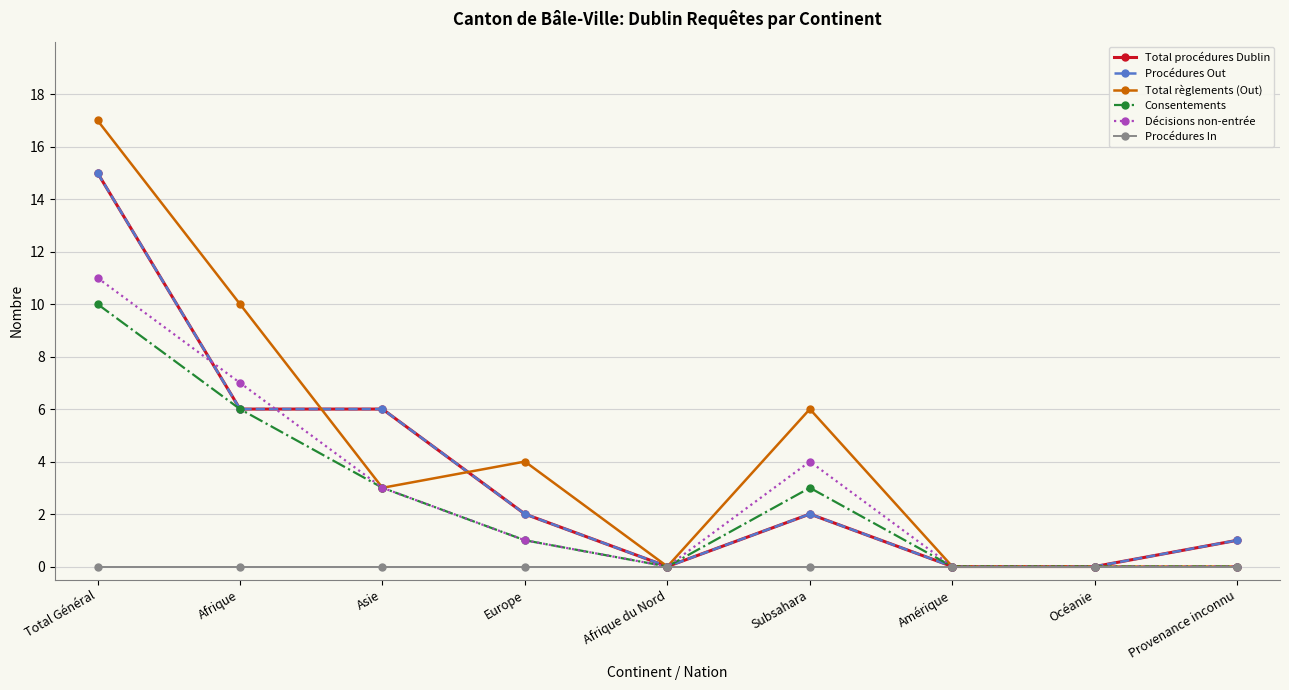

Does the chart have visible grid lines?

Yes